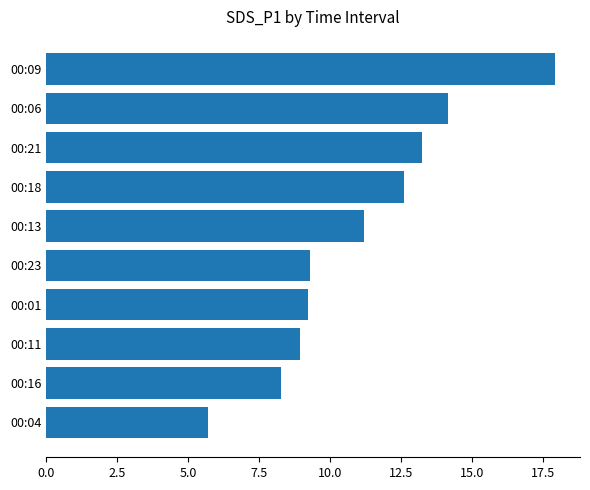

The value at 00:18 is 19.8. True or false?

False